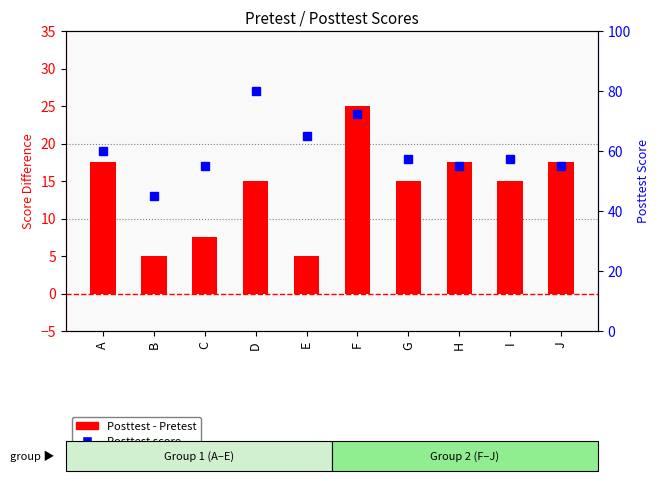

What is the value of the Posttest bar at the 8th from the left?

55.0